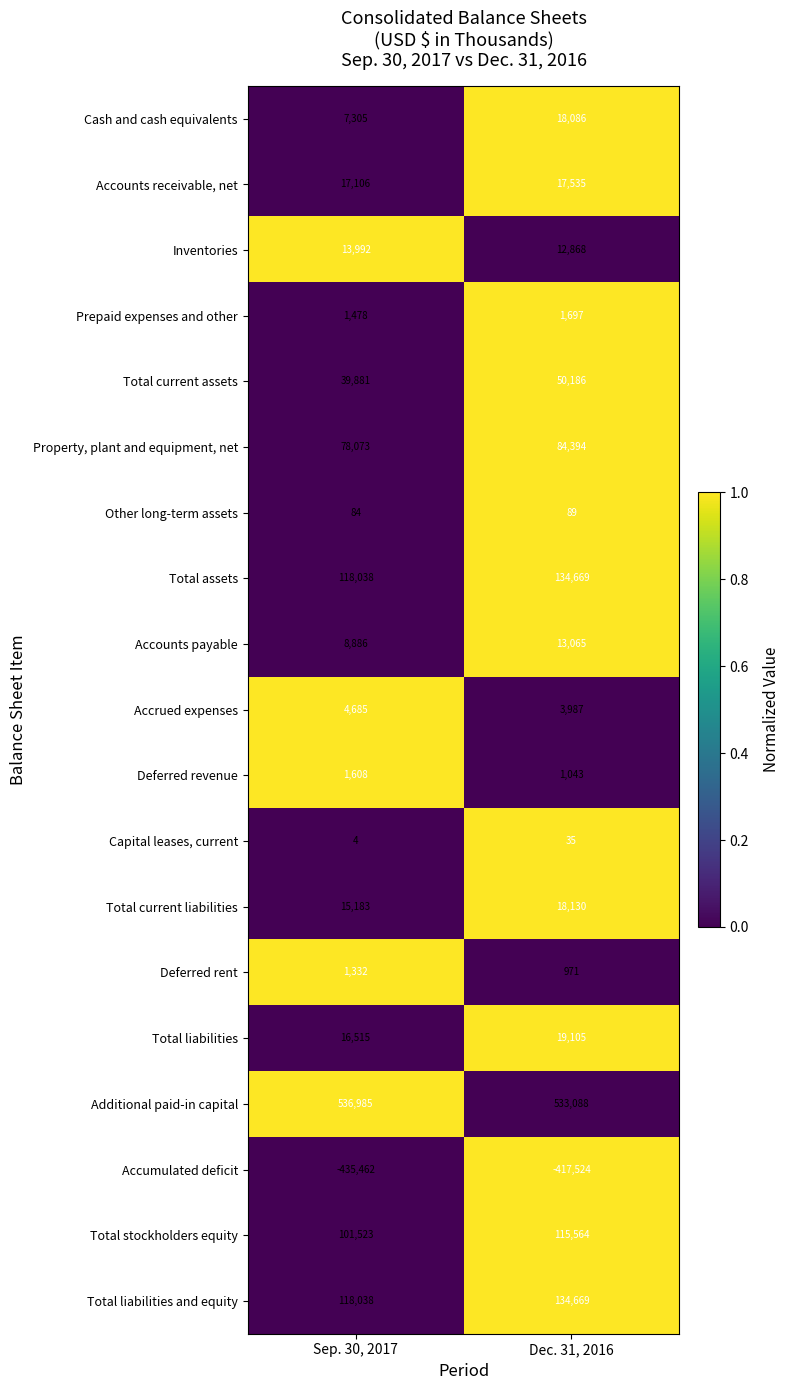

Which series changed the most between Sep. 30, 2017 and Dec. 31, 2016?

Accumulated deficit